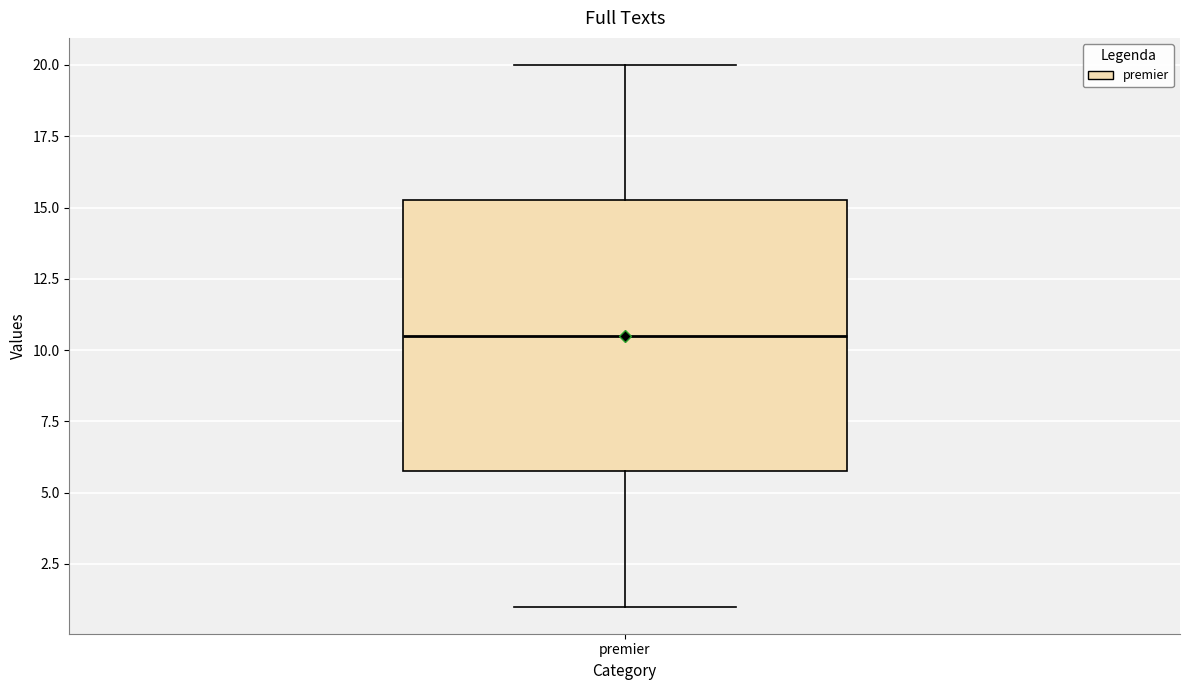

Where is the lower edge of the box for premier on the y-axis? The values are not printed on the chart, so give them approximately, as read against the axis.

6.0